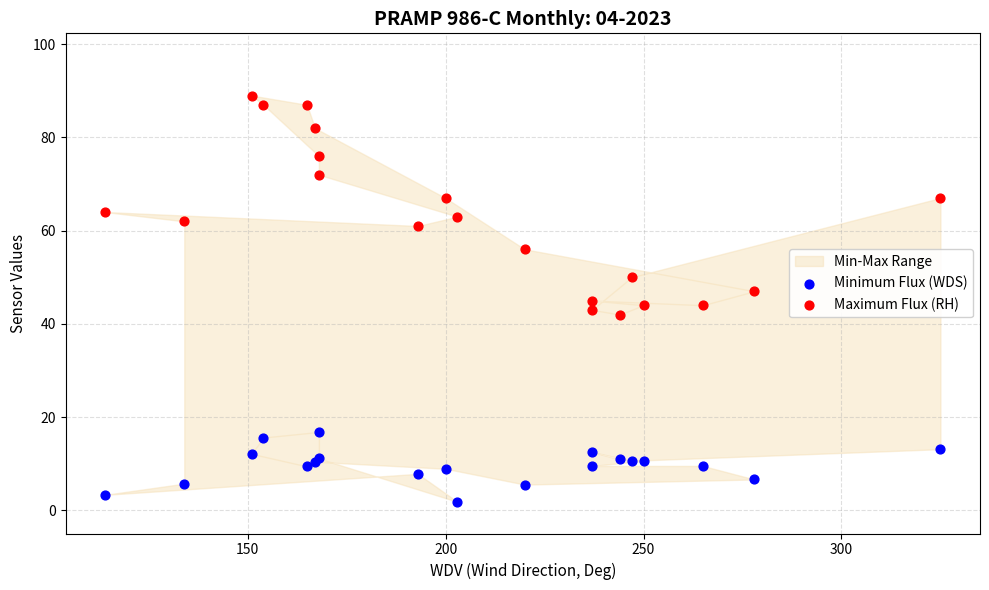

Which series contains the highest Y value?

Maximum Flux (RH)